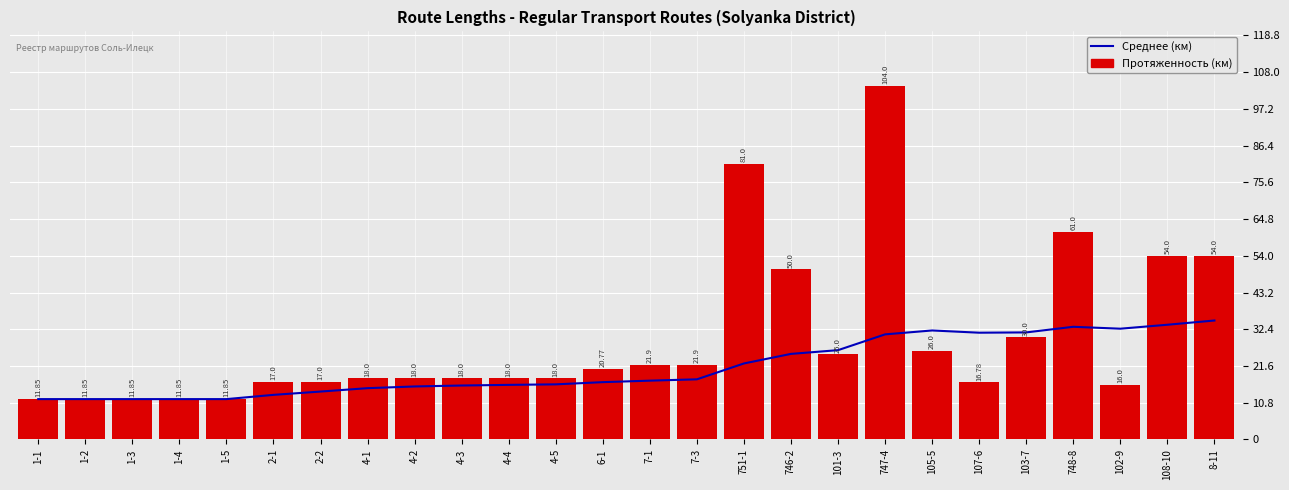

Reading left to right, extract all data points from this chart.

Среднее (км): 1-1=11.8	1-2=11.8	1-3=11.8	1-4=11.8	1-5=11.8	2-1=13.1	2-2=14.1	4-1=15.1	4-2=15.6	4-3=15.8	4-4=16.0	4-5=16.2	6-1=16.8	7-1=17.3	7-3=17.7	751-1=22.3	746-2=25.1	101-3=26.2	747-4=30.9	105-5=32.0	107-6=31.4	103-7=31.5	748-8=33.1	102-9=32.6	108-10=33.7	8-11=35.0
Протяженность (км): 1-1=11.8	1-2=11.8	1-3=11.8	1-4=11.8	1-5=11.8	2-1=17.0	2-2=17.0	4-1=18.0	4-2=18.0	4-3=18.0	4-4=18.0	4-5=18.0	6-1=20.8	7-1=21.9	7-3=21.9	751-1=81.0	746-2=50.0	101-3=25.0	747-4=104.0	105-5=26.0	107-6=16.8	103-7=30.0	748-8=61.0	102-9=16.0	108-10=54.0	8-11=54.0